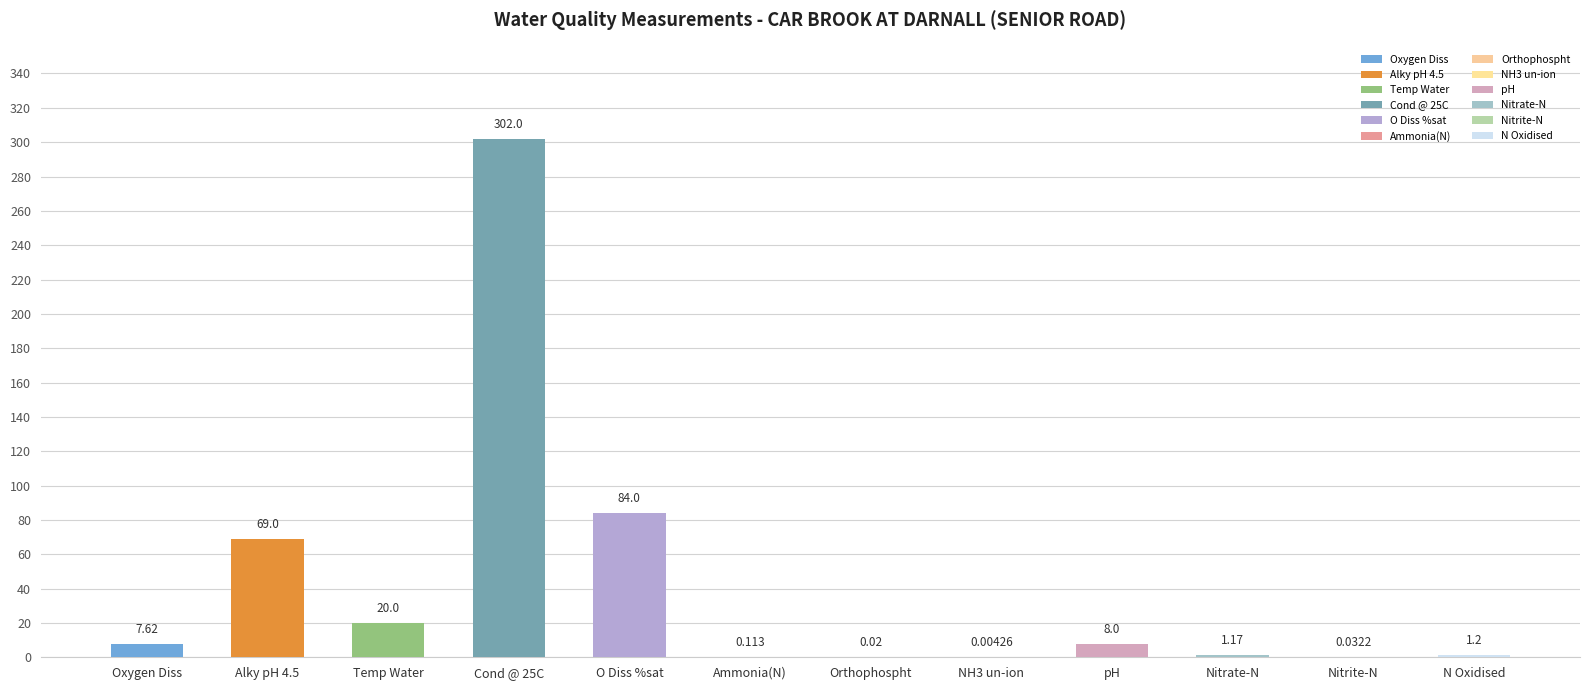

Between NH3 un-ion and Nitrate-N, which is larger?

Nitrate-N